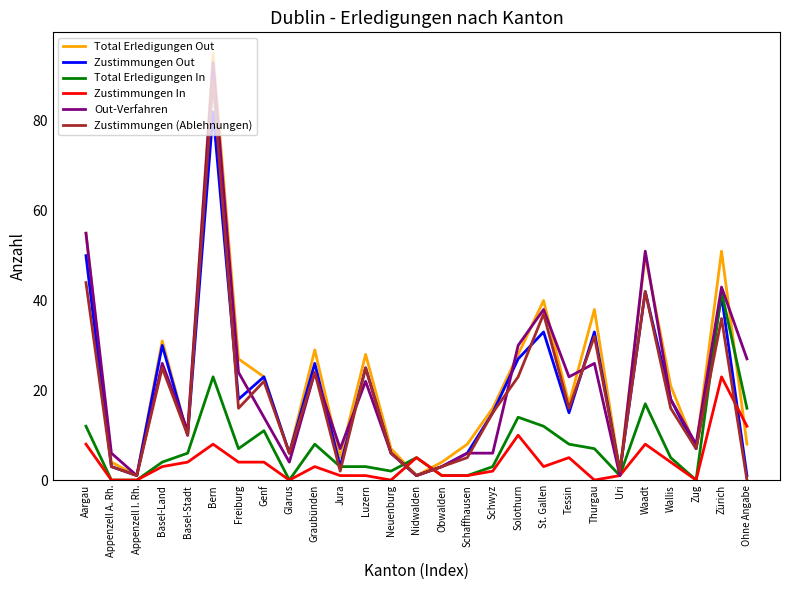

Which category has the highest value in the Zustimmungen Out series?

Bern